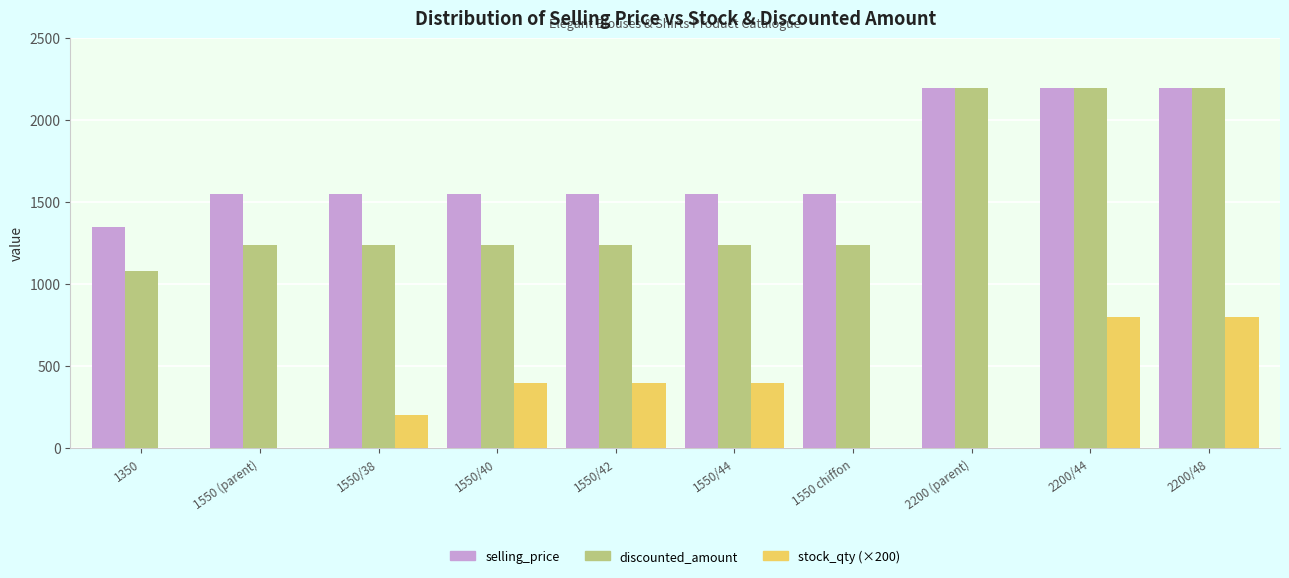

How many stock_qty (×200) values are between 0 and 400?

8